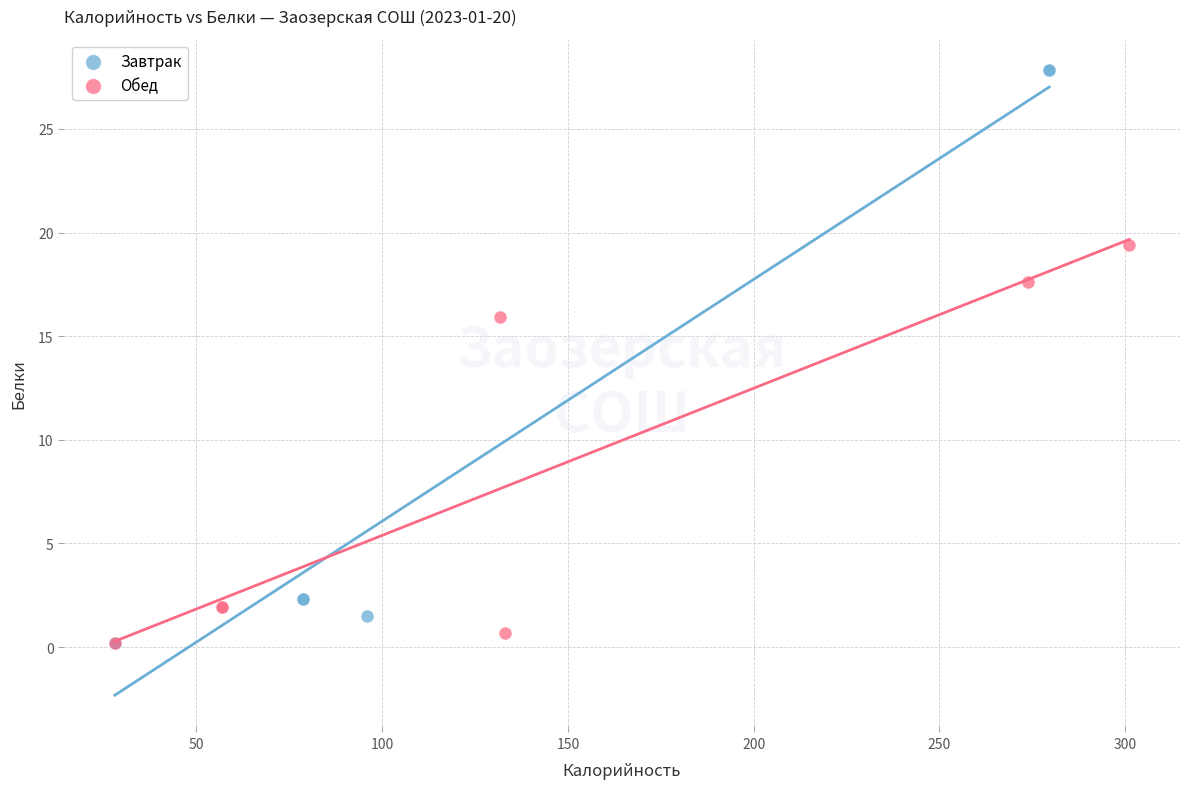

Which series contains the highest Y value?

Завтрак